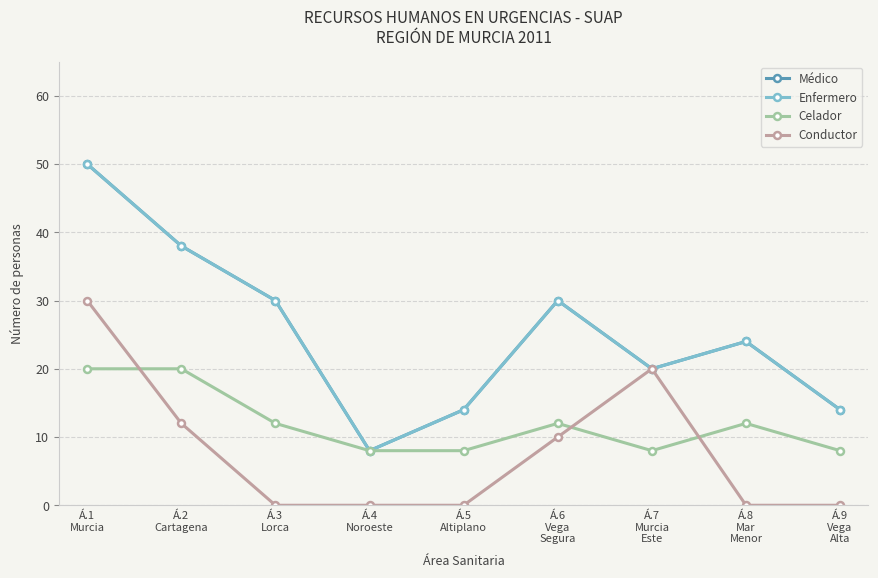

Does the chart have visible grid lines?

Yes